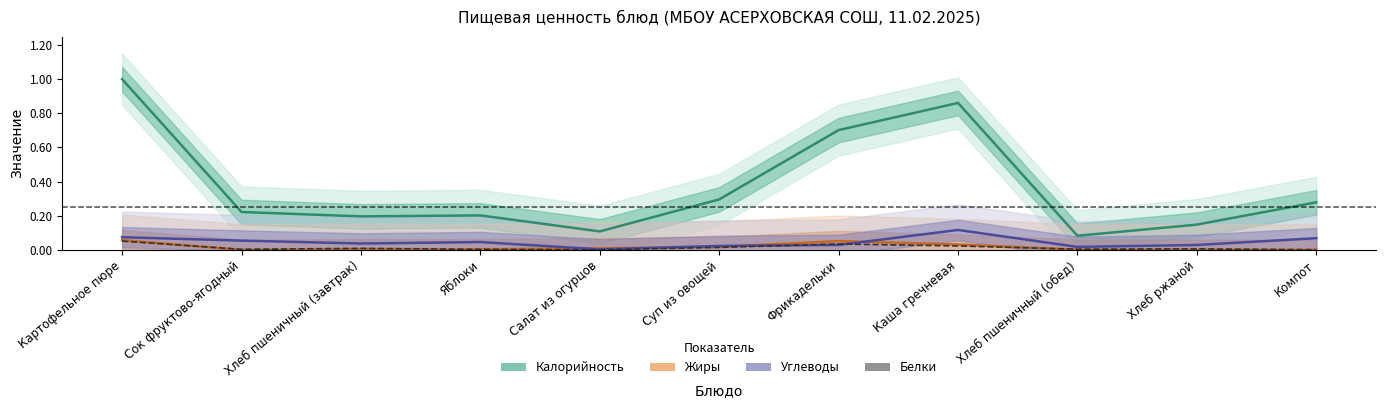

What position from the right is Хлеб пшеничный (завтрак)?

9